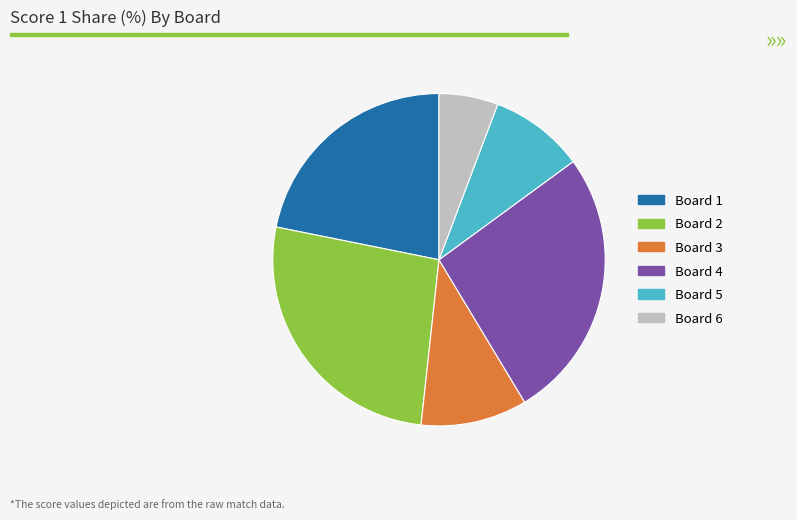

Which category has the smallest portion of the pie?

Board 6